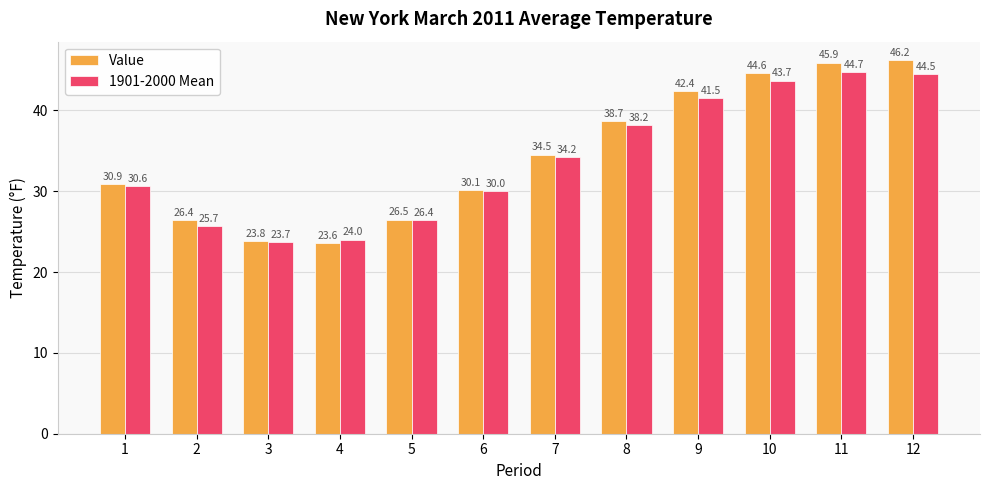

At which category does the chart reach its peak across all series?

12